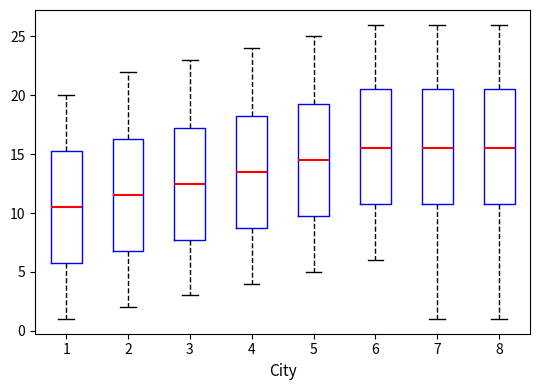

Where does the median line of the box at x = 5 sit on the y-axis? The values are not printed on the chart, so give them approximately, as read against the axis.

14.5